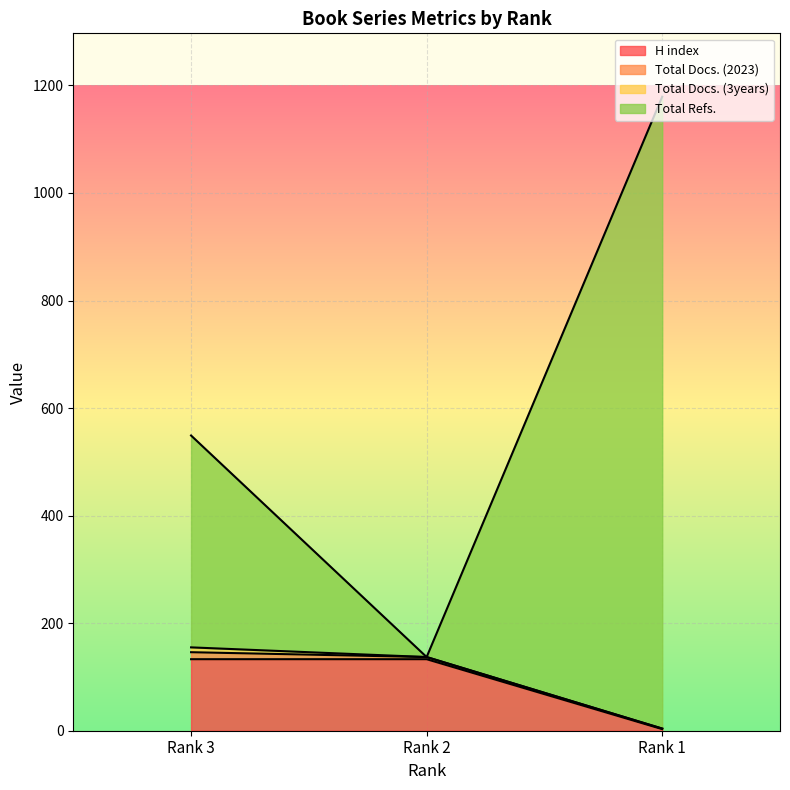

Is the value of H index at Rank 3 greater than the value of Total Refs. at Rank 3?

No